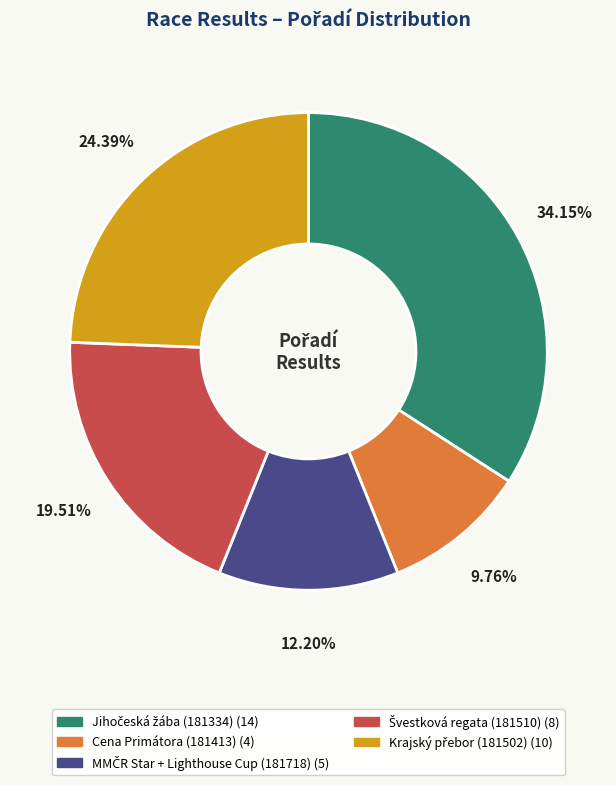

Is there any slice that represents more than half of the pie?

No